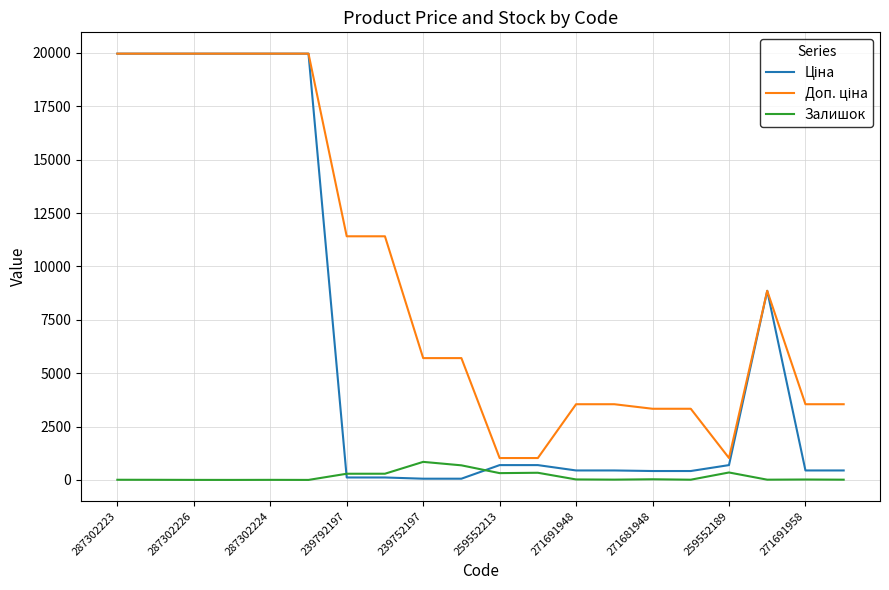

What is the difference between the second highest and minimum values in the Залишок series?

683.0